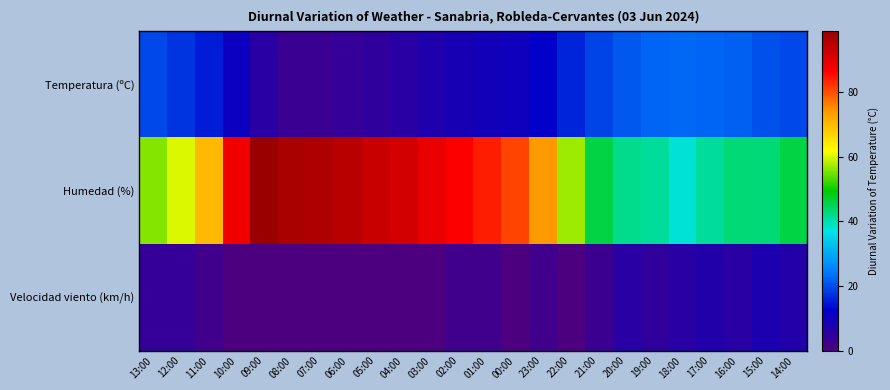

What is the total value across all series at 15:00?

71.3